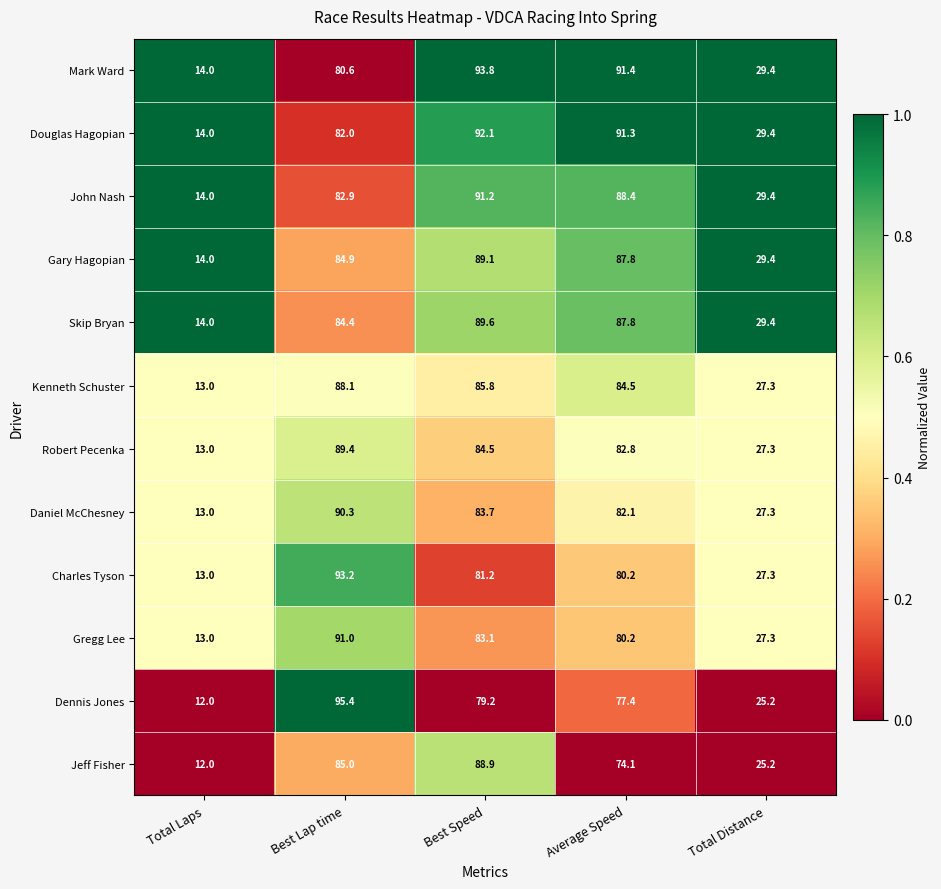

The value of Jeff Fisher at Average Speed is 74.1. True or false?

True